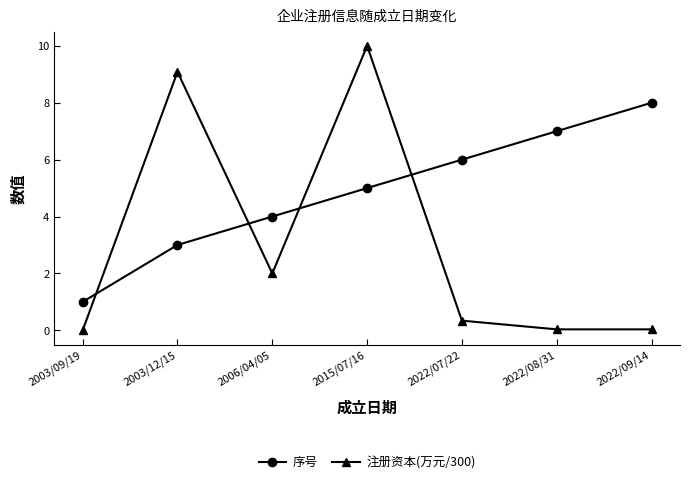

At which label does 序号 reach its minimum?

2003/09/19